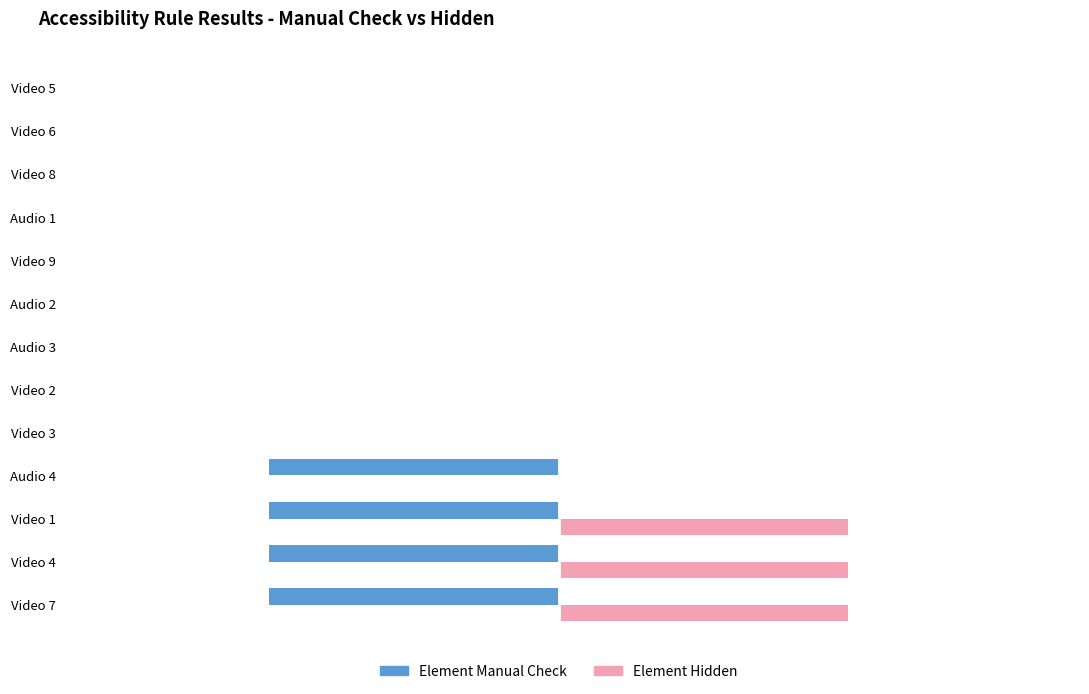

Reading left to right, list all the values displayed in this chart.

Element Manual Check: -1	-1	-1	-1	0	0	0	0	0	0	0	0	0
Element Hidden: 1	1	1	0	0	0	0	0	0	0	0	0	0